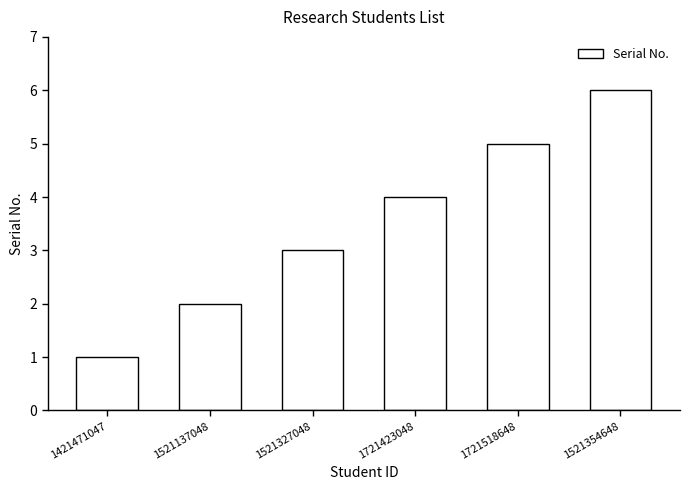

Between 1721518648 and 1721423048, which is larger?

1721518648